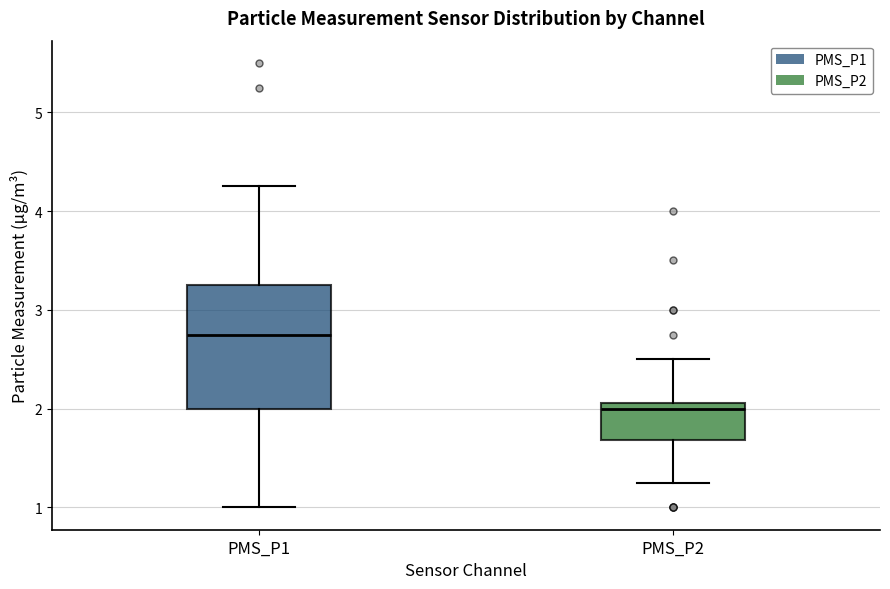

Reading left to right, transcribe this box plot: for each box, give where its median line is, the range the box spans, and where its two whiskers end, as read against the y-axis. The values are not printed on the chart, so give them approximately, as read against the axis.

PMS_P1: median 2.8, box 2.0 to 3.3, whiskers 1.0 to 4.3
PMS_P2: median 2.0, box 1.7 to 2.1, whiskers 1.3 to 2.5